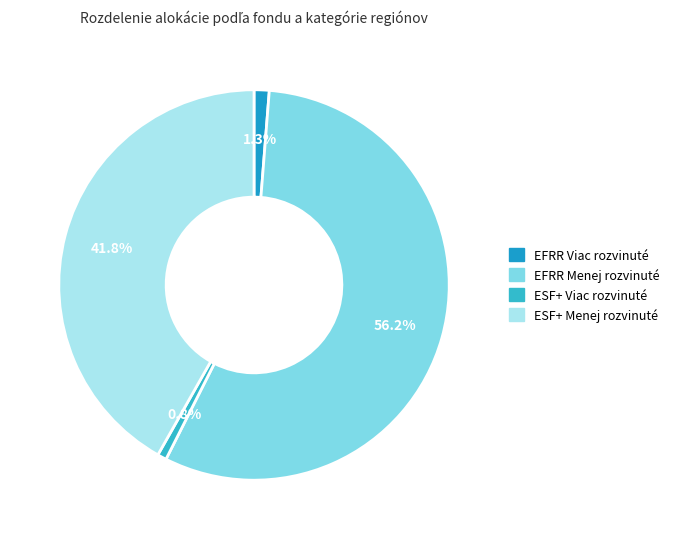

To the nearest percent, what is the average slice percentage?

25%